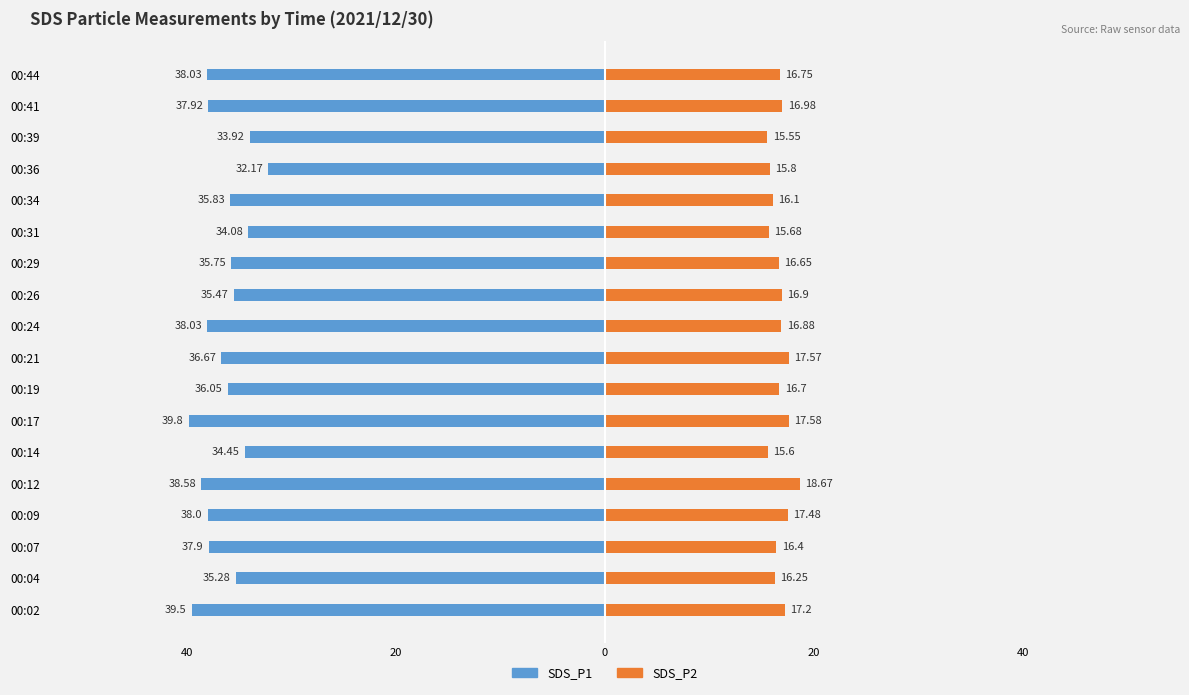

Are the bars horizontal?

Yes